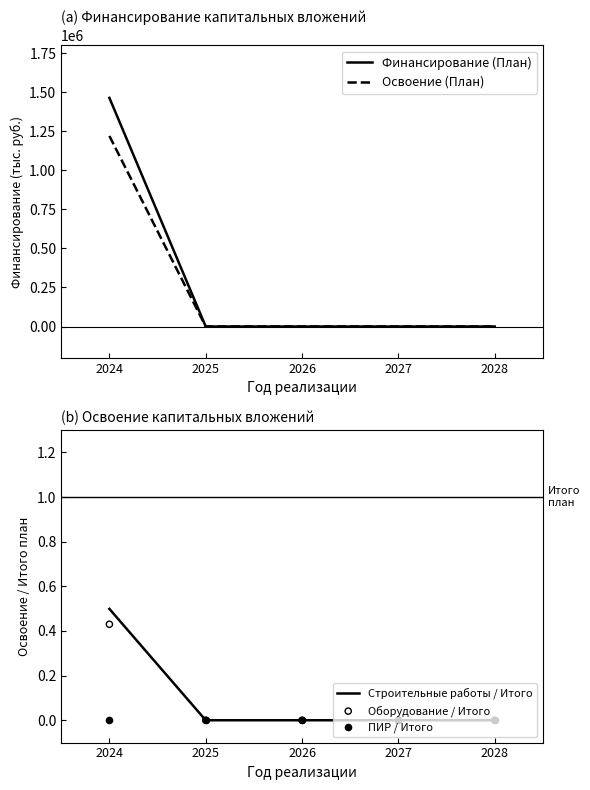

At which category is the sum across all series the highest?

2024